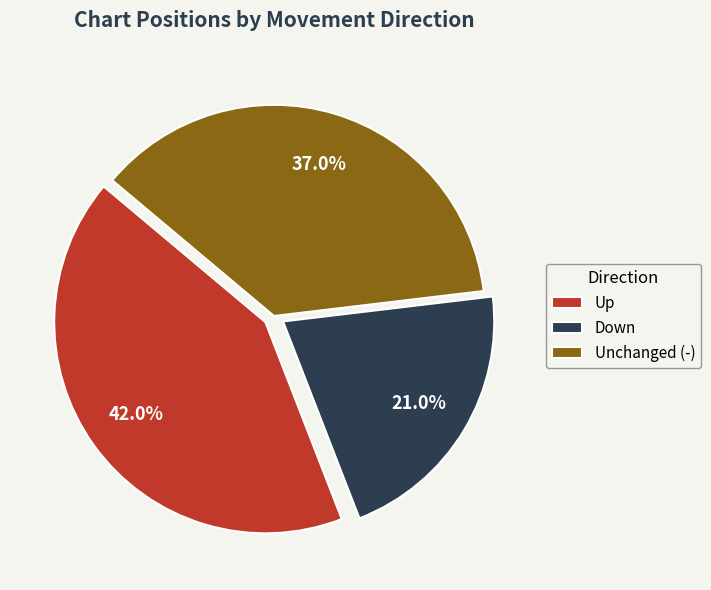

Which slice is the largest?

Up